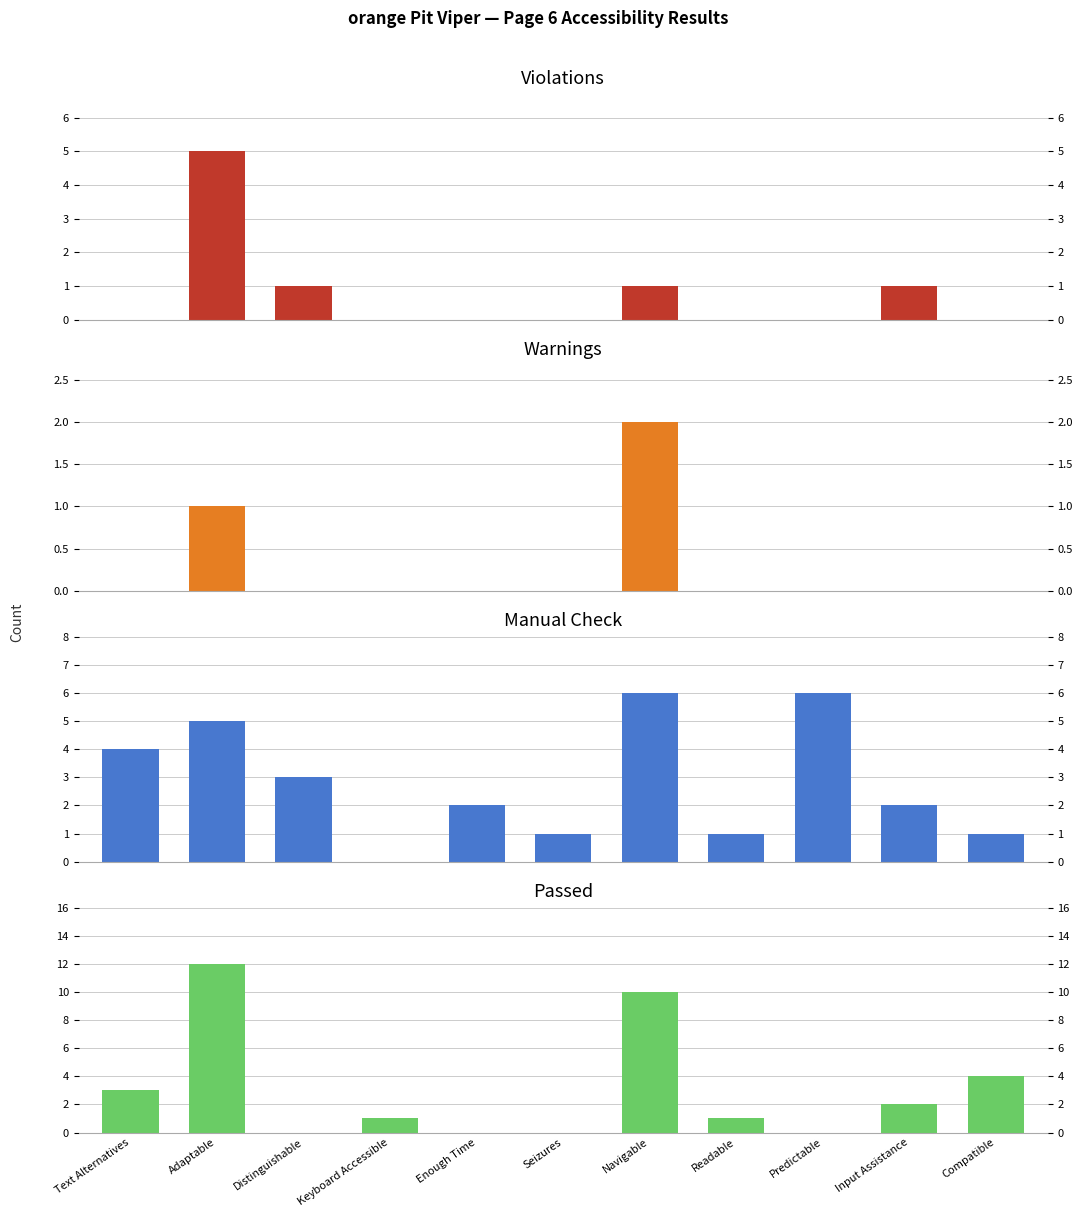

Does the chart contain stacked bars?

No